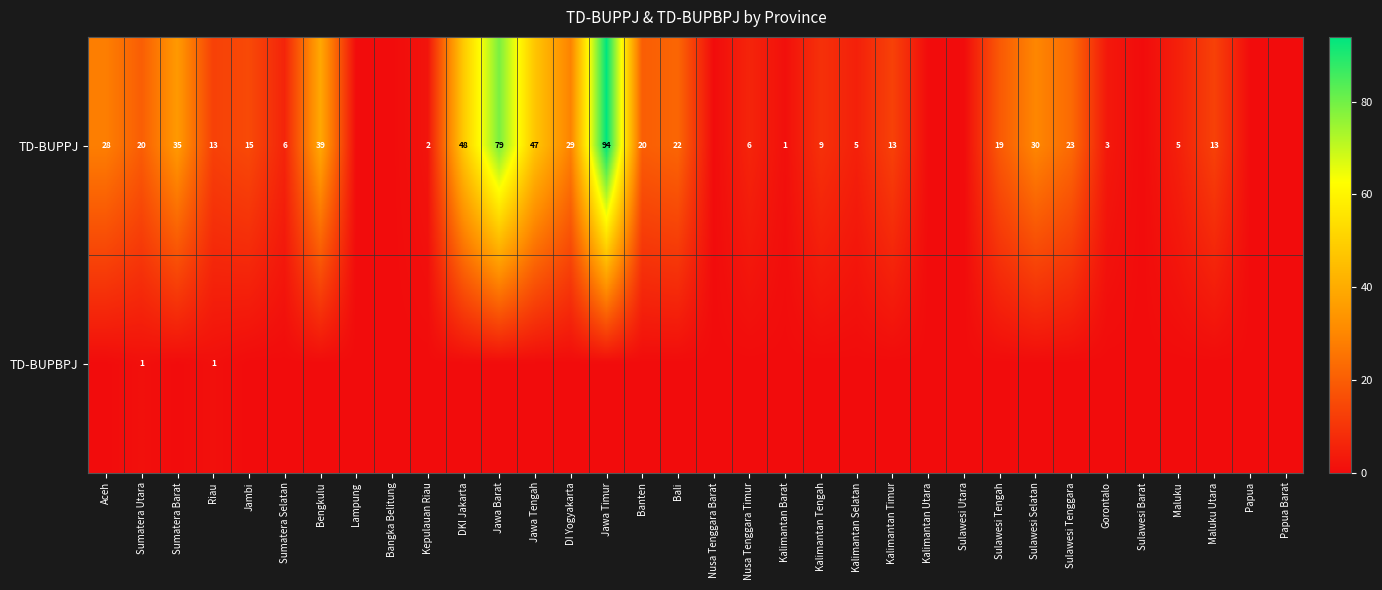

The TD-BUPPJ series shows 22 at Bali. True or false?

True